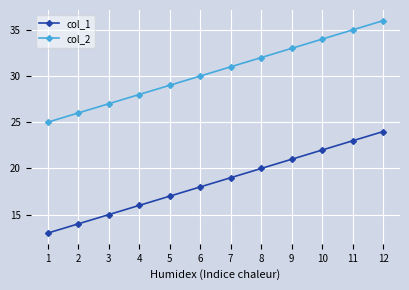

At 12, list the series in order from smallest to largest.

col_1, col_2